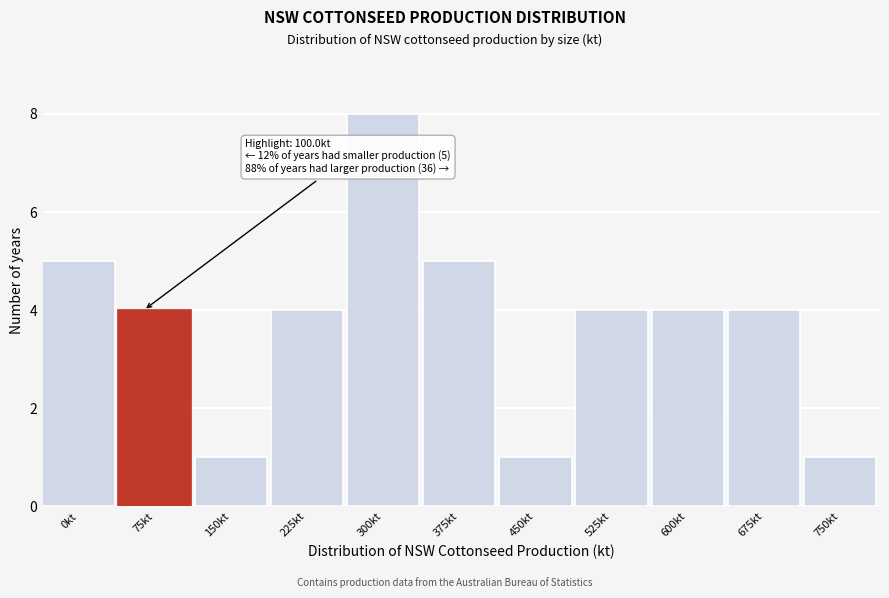

Reading left to right, transcribe all the data shown in this chart.

5	4	1	4	8	5	1	4	4	4	1